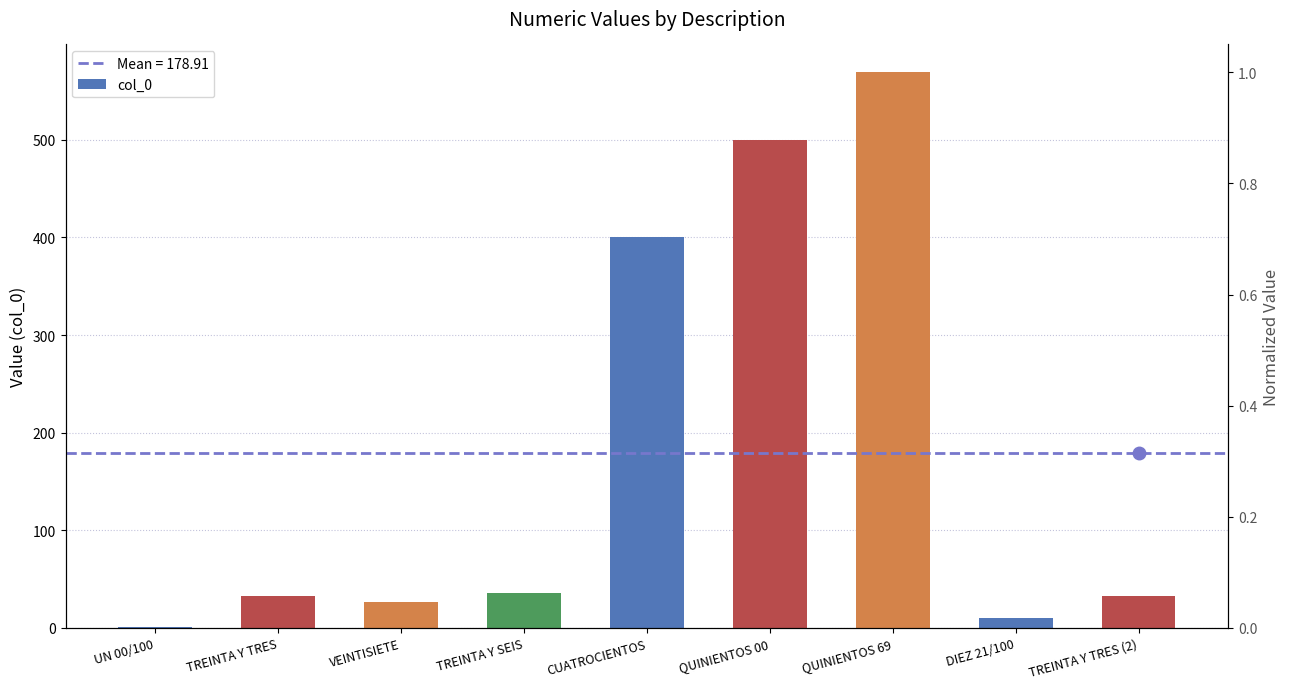

What is the minimum value shown in the chart?

1.0